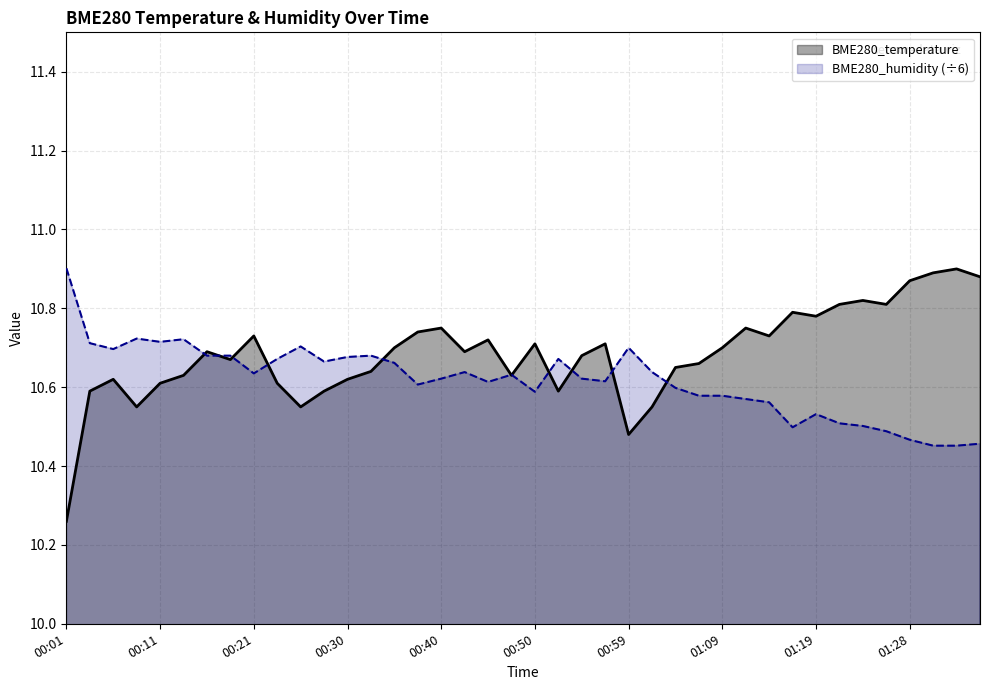

How many lines are shown in the chart?

2